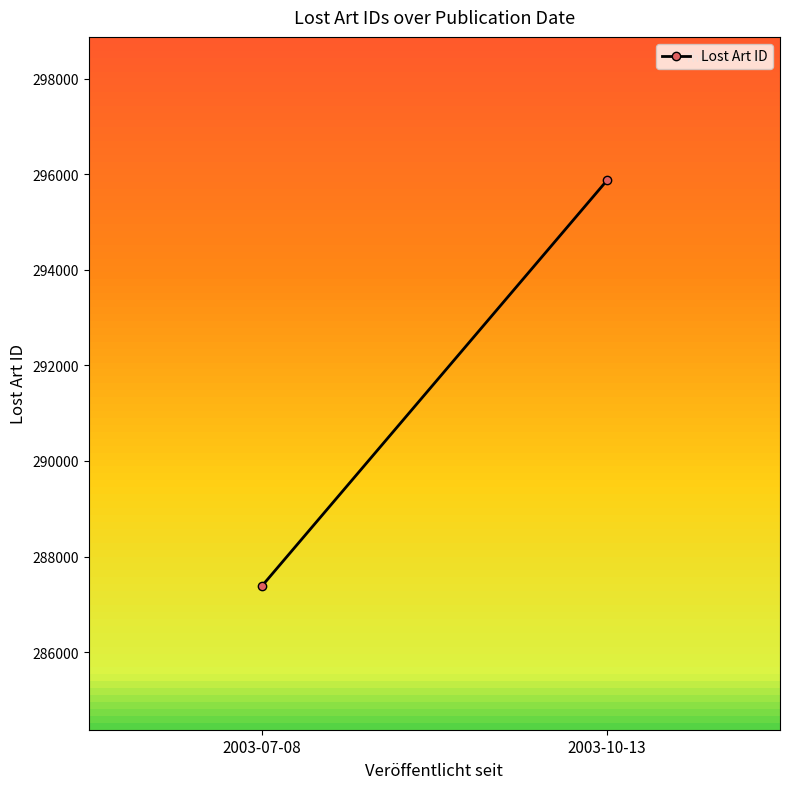

What is the approximate value at 2003-10-13?

295878.2